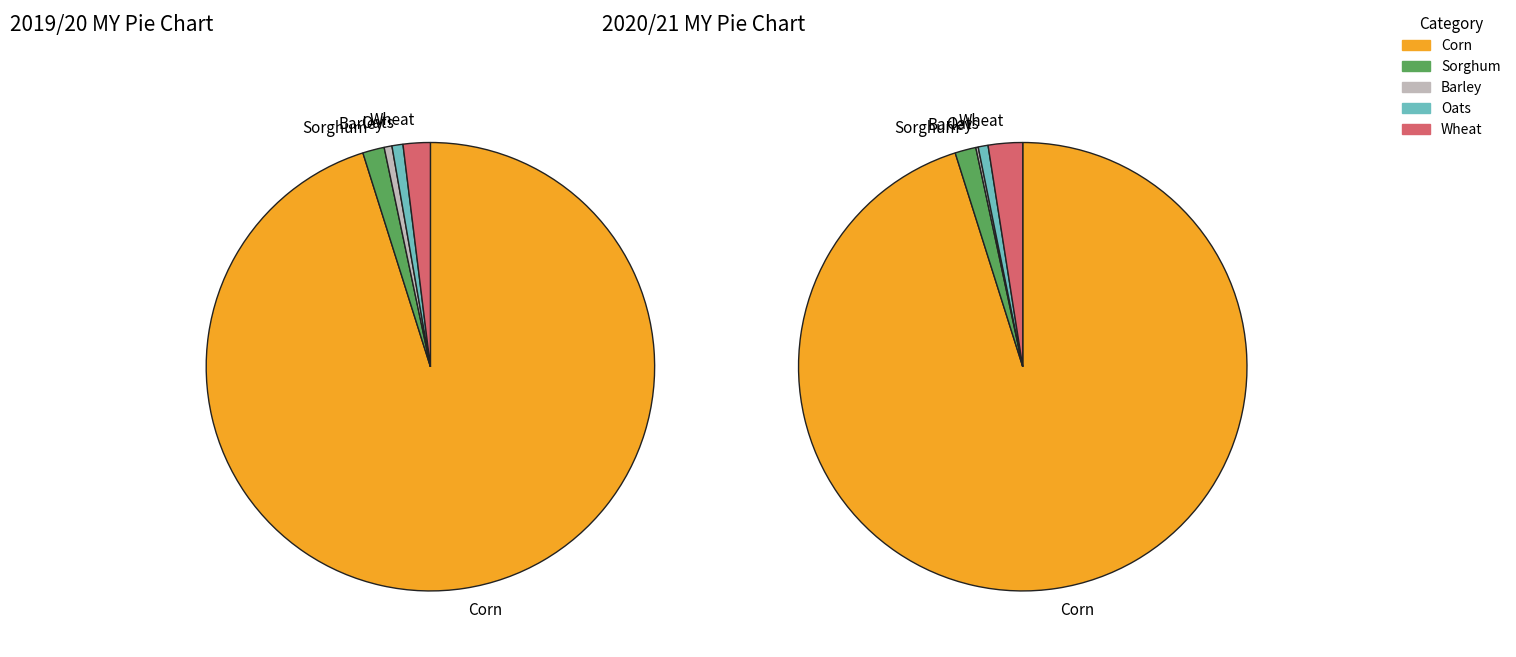

Is it true that Barley is 0% of the pie?

True